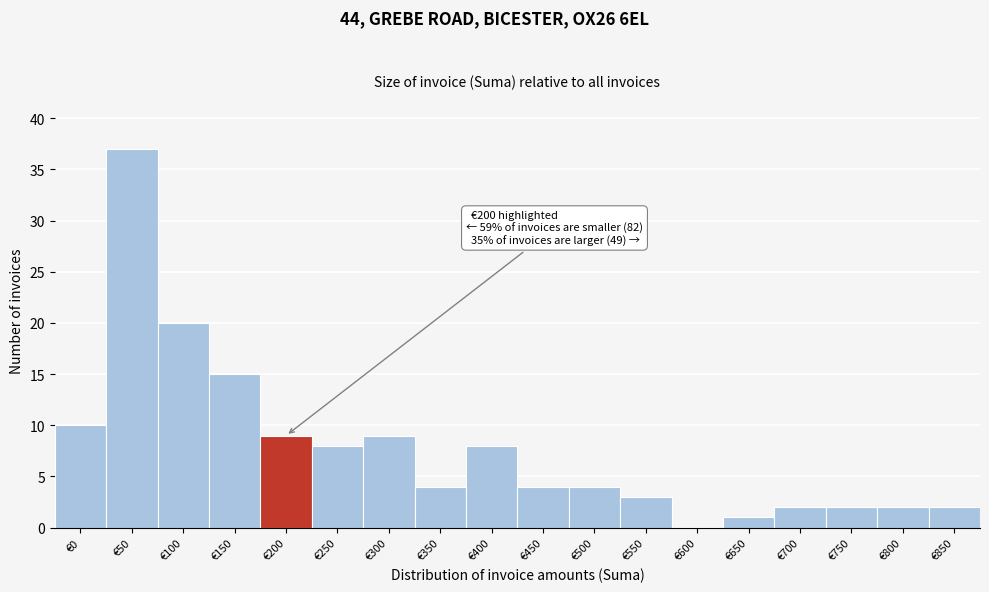

Reading right to left, extract all data points from this chart.

€850=2	€800=2	€750=2	€700=2	€650=1	€600=0	€550=3	€500=4	€450=4	€400=8	€350=4	€300=9	€250=8	€200=9	€150=15	€100=20	€50=37	€0=10